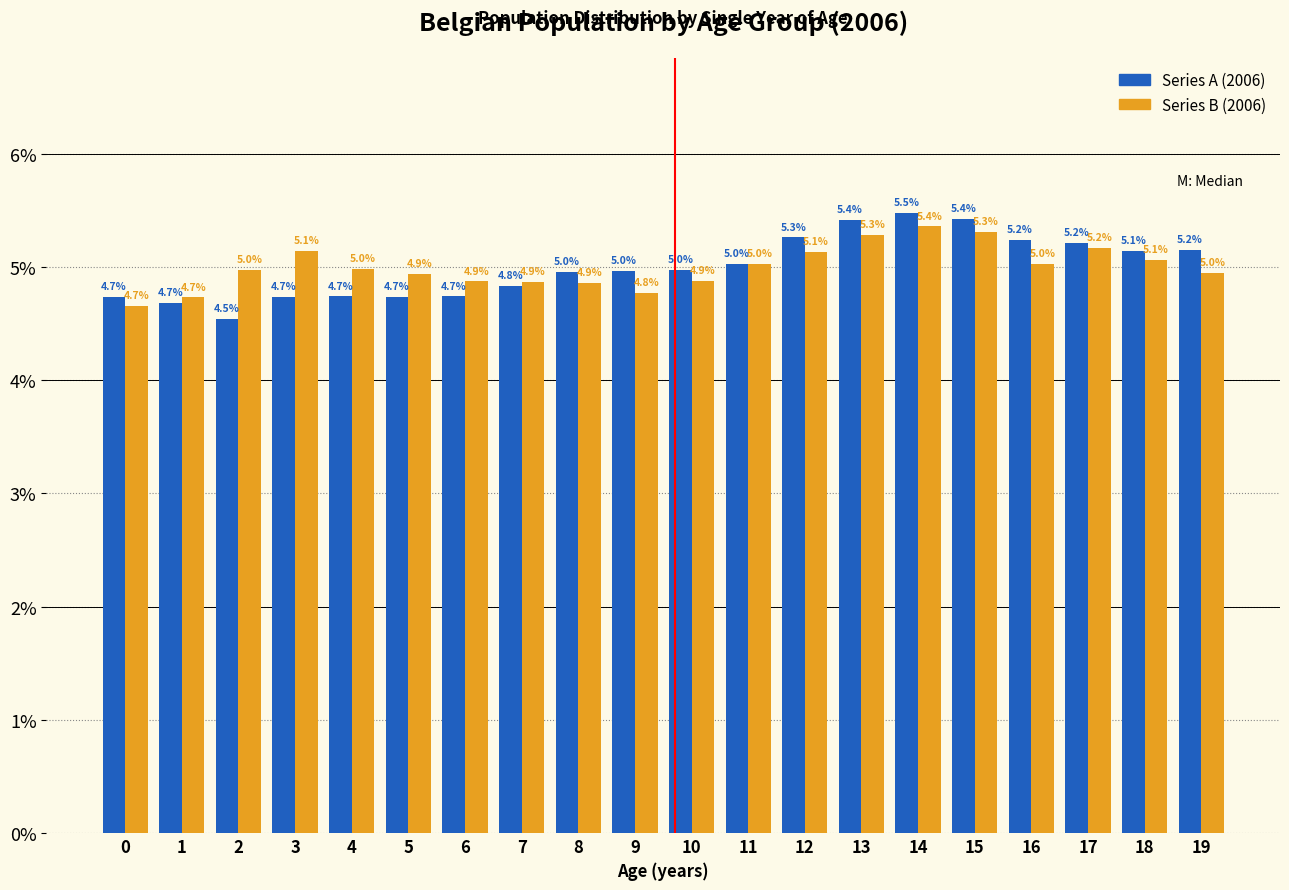

What is the maximum value shown in the chart?

5.5